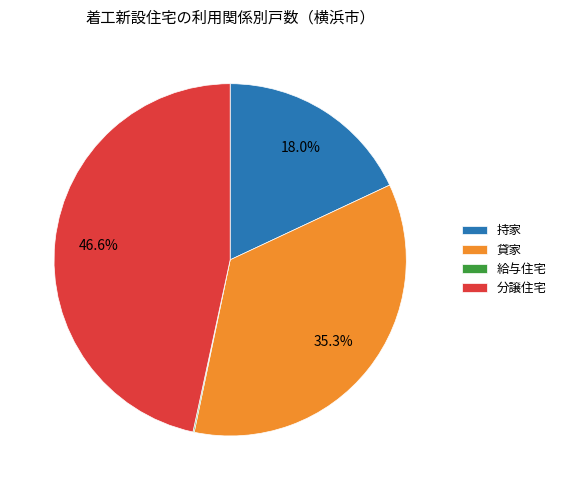

To the nearest percent, what is the difference between the largest and smallest slice percentages?

46%